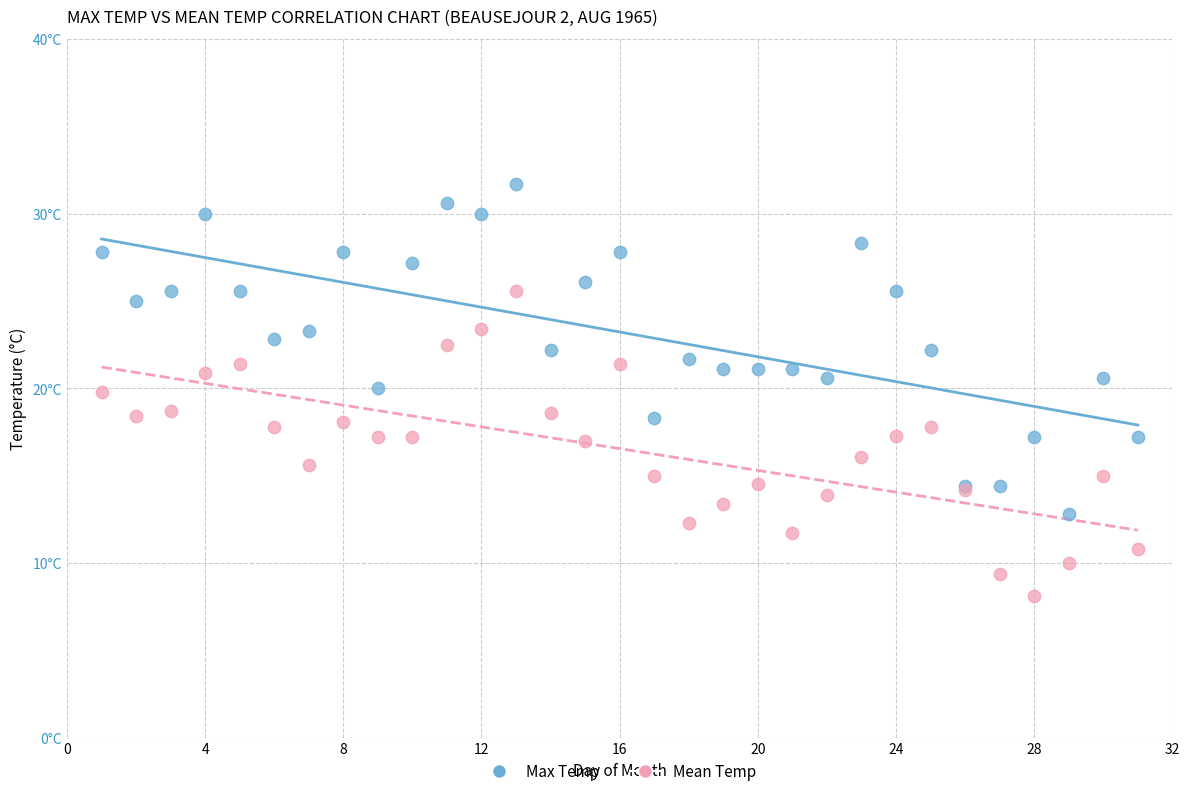

Which series contains the lowest Y value?

Mean Temp